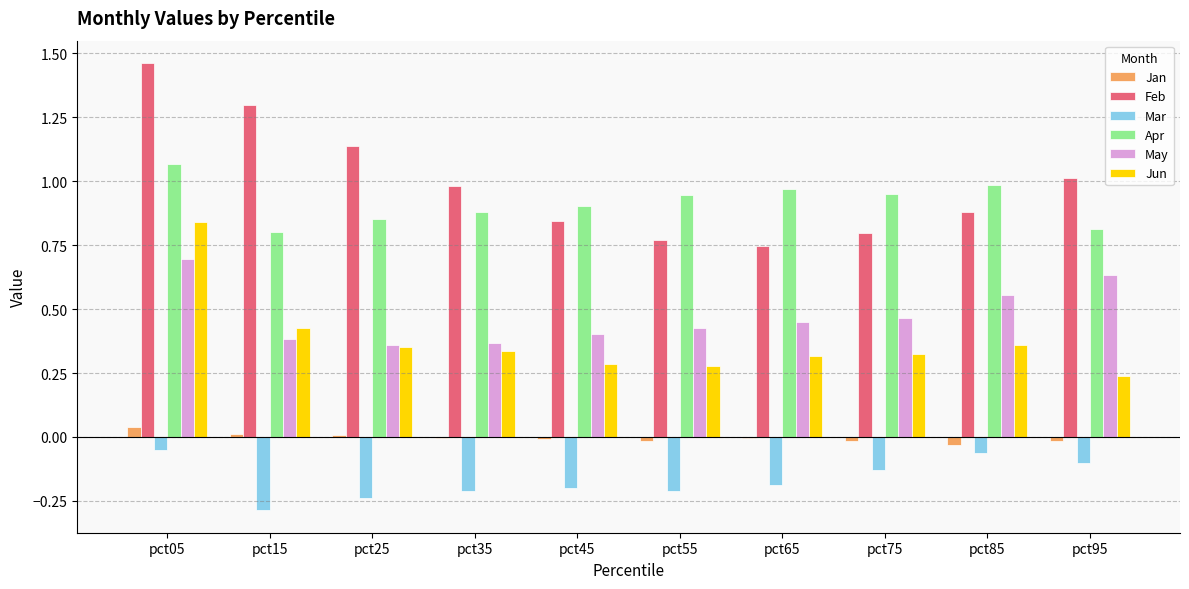

True or false: Mar has a value of -0.2 at pct45.

True